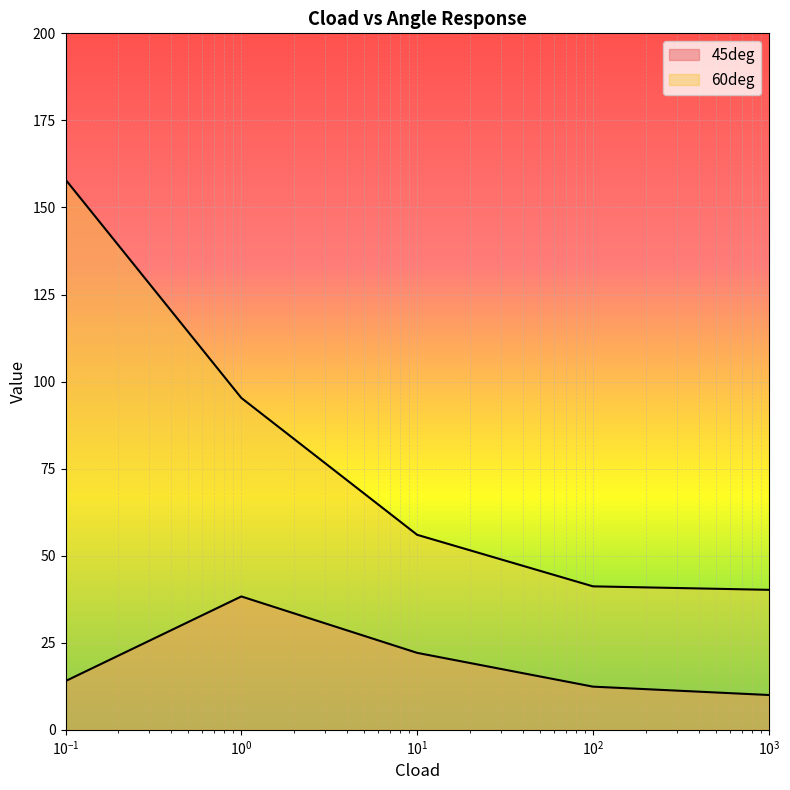

Which series has the widest spread of values?

60deg